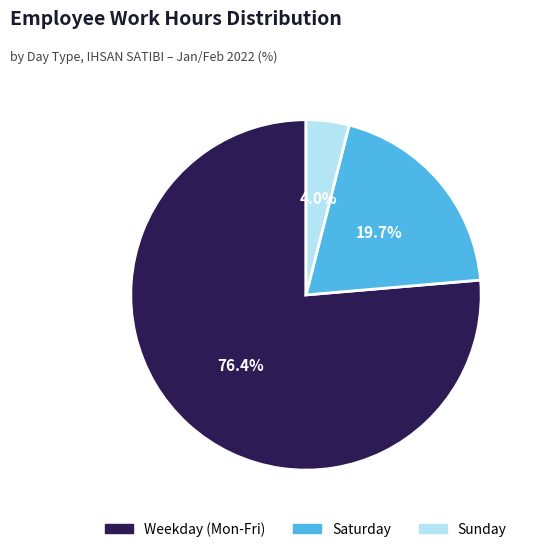

Is there any slice that represents more than half of the pie?

Yes